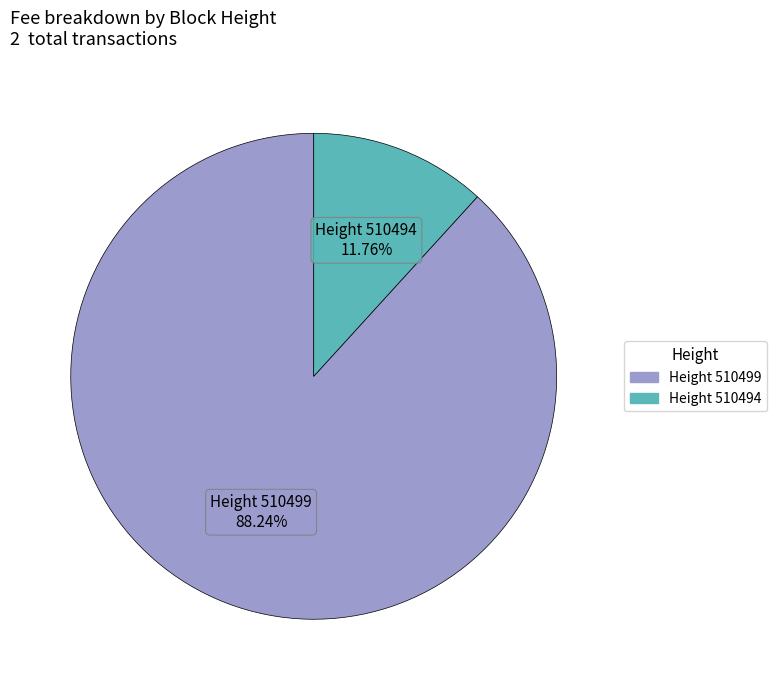

Is there any slice that represents more than half of the pie?

Yes